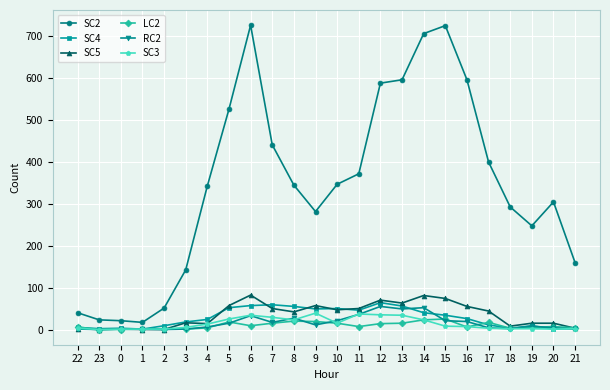

Count the number of data series in this chart.

6